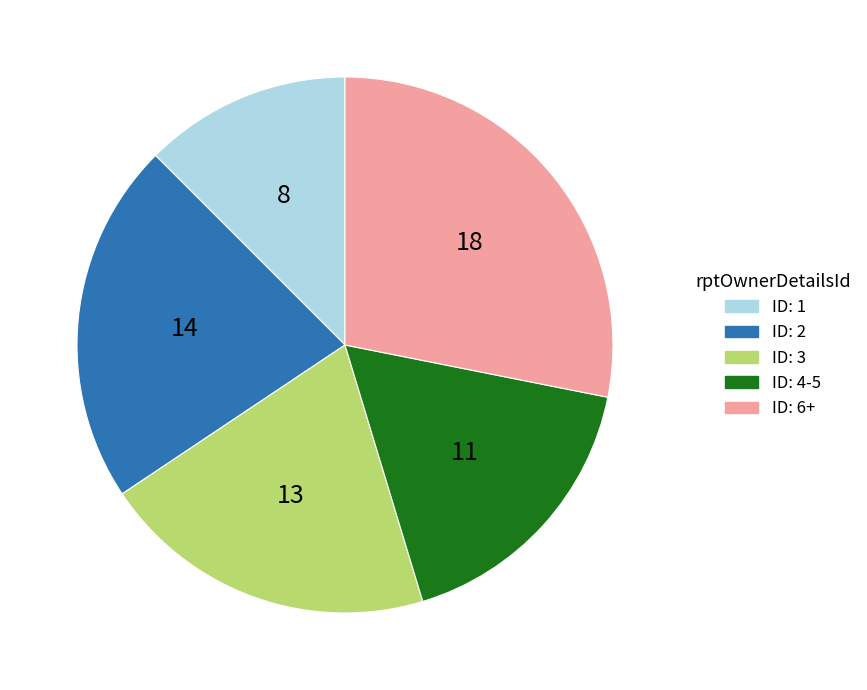

Combined, do ID: 3 and ID: 4-5 account for over 50%?

No